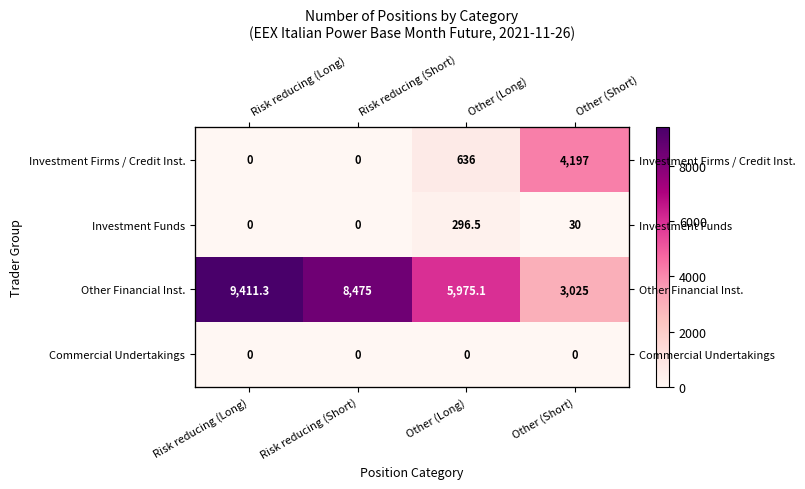

The Other Financial Inst. series shows 1755.5 at Other (Long). True or false?

False